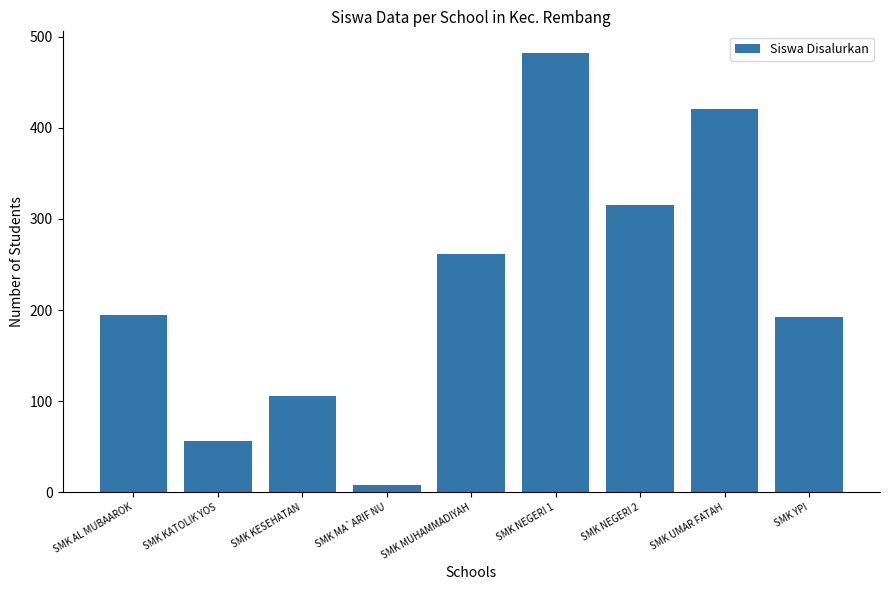

How many values are below 194?

4